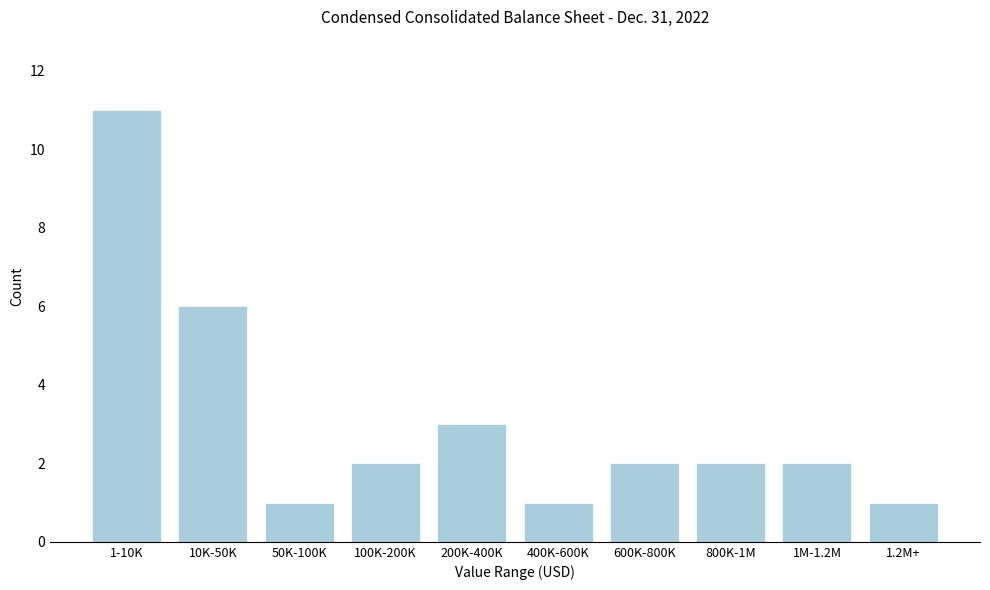

Reading left to right, transcribe all the data shown in this chart.

11	6	1	2	3	1	2	2	2	1